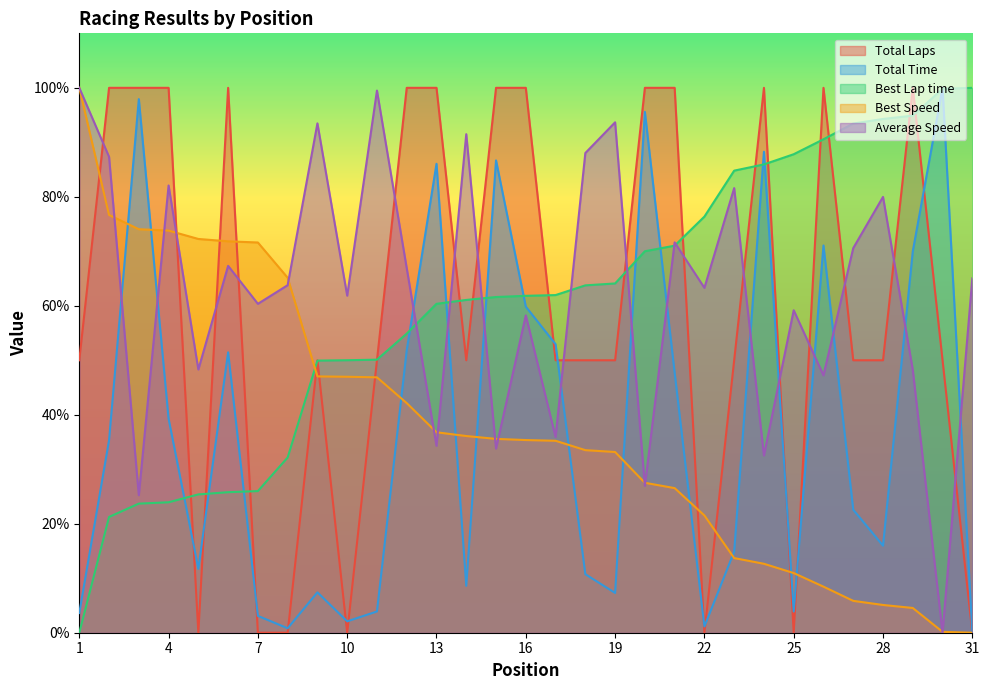

List the series in order of their peak value, highest first.

Total Laps, Total Time, Best Lap time, Best Speed, Average Speed